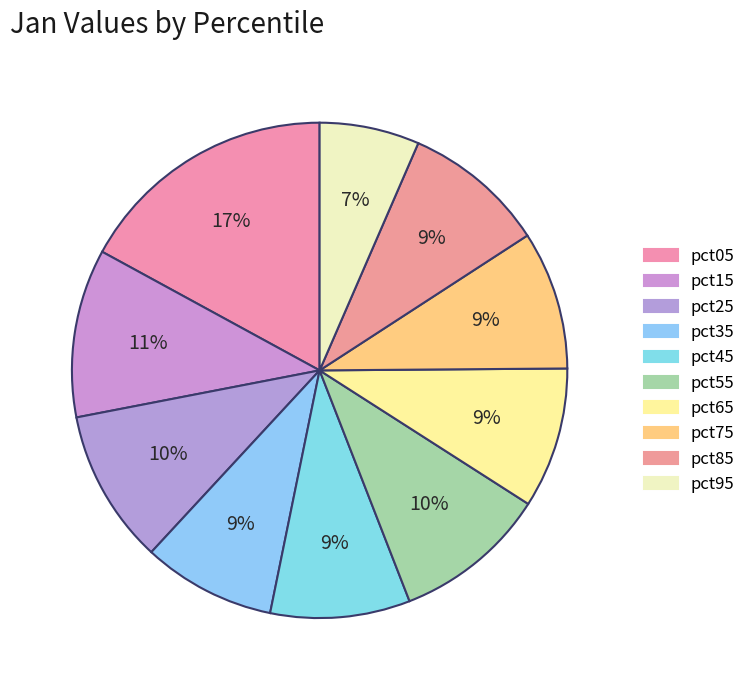

What percentage is the pct15 slice, to the nearest percent?

11%